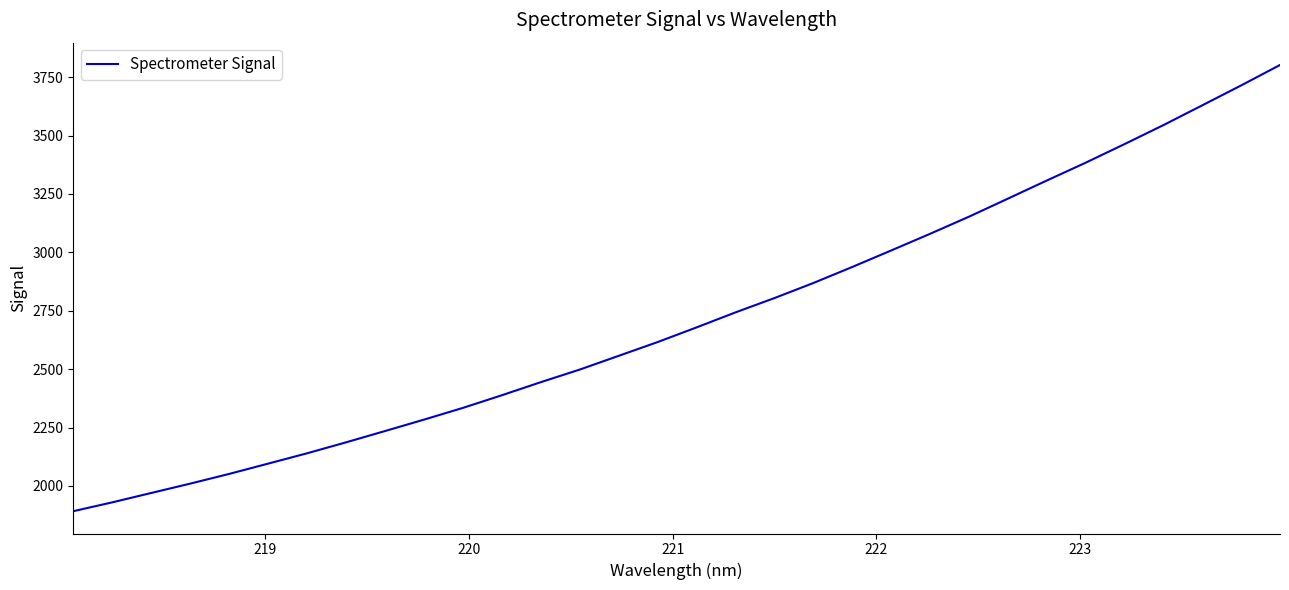

What is the difference between the maximum and minimum values?

1910.1